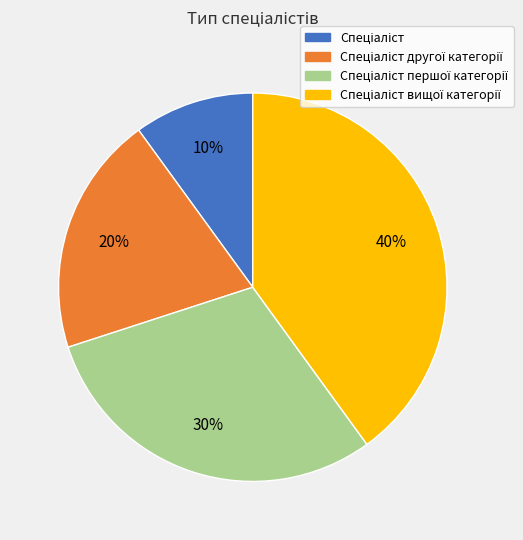

Does any single category account for the majority?

No